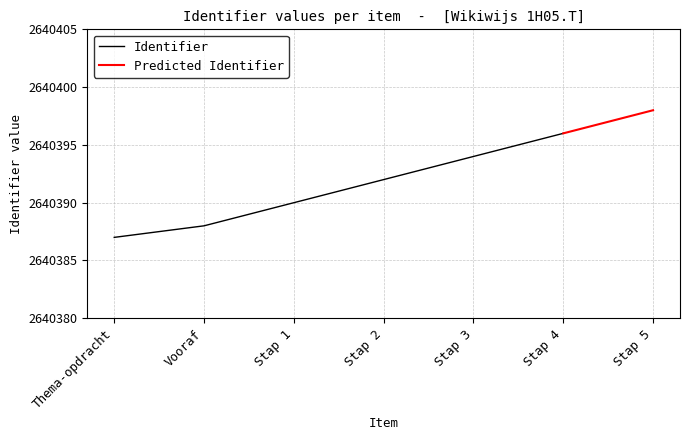

Between Vooraf and Stap 2, which is larger?

Stap 2